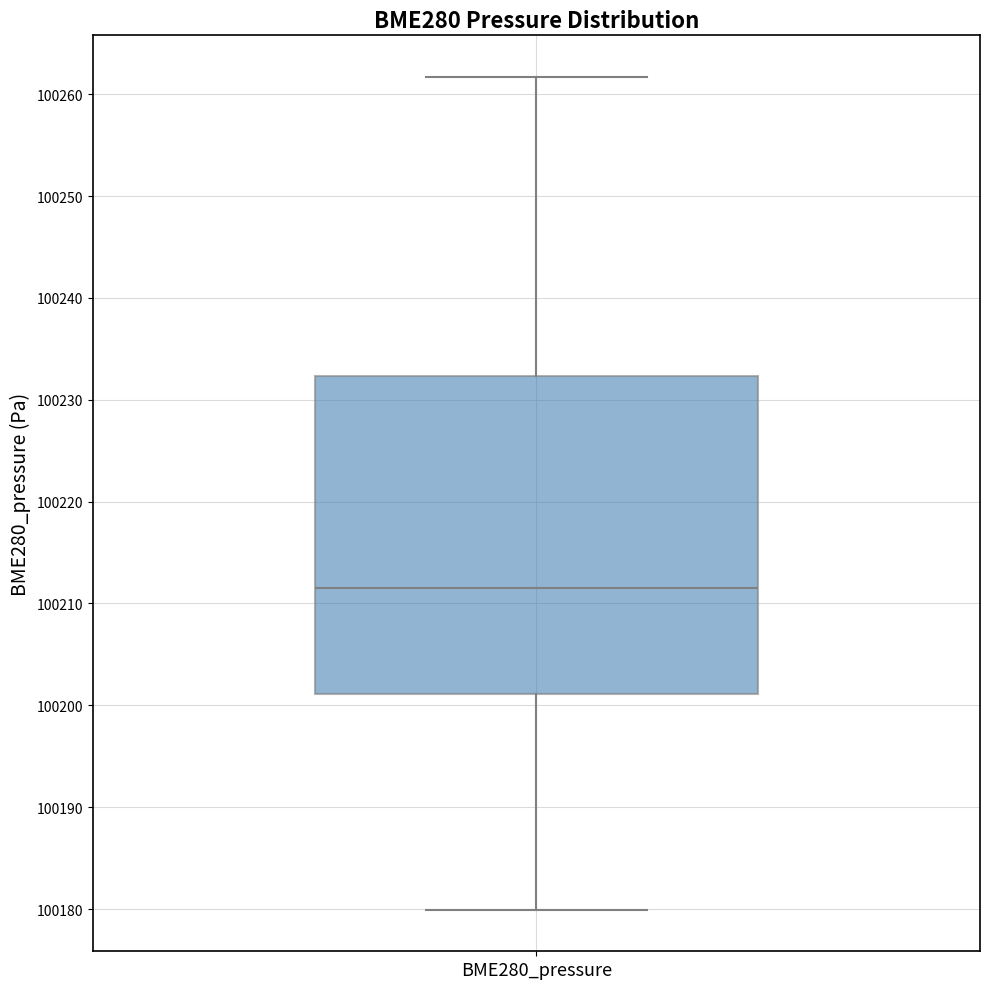

Read this box plot against the y-axis: the position of the median line, the range covered by the box, and the ends of both whiskers. The values are not printed on the chart, so give them approximately, as read against the axis.

median 100212, box 100201 to 100232, whiskers 100180 to 100262